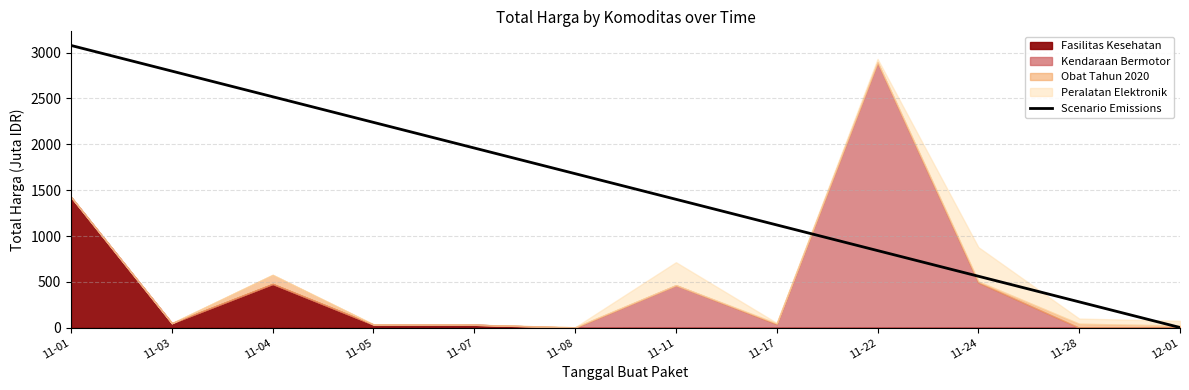

The value at 11-11 is 1835.3. True or false?

False